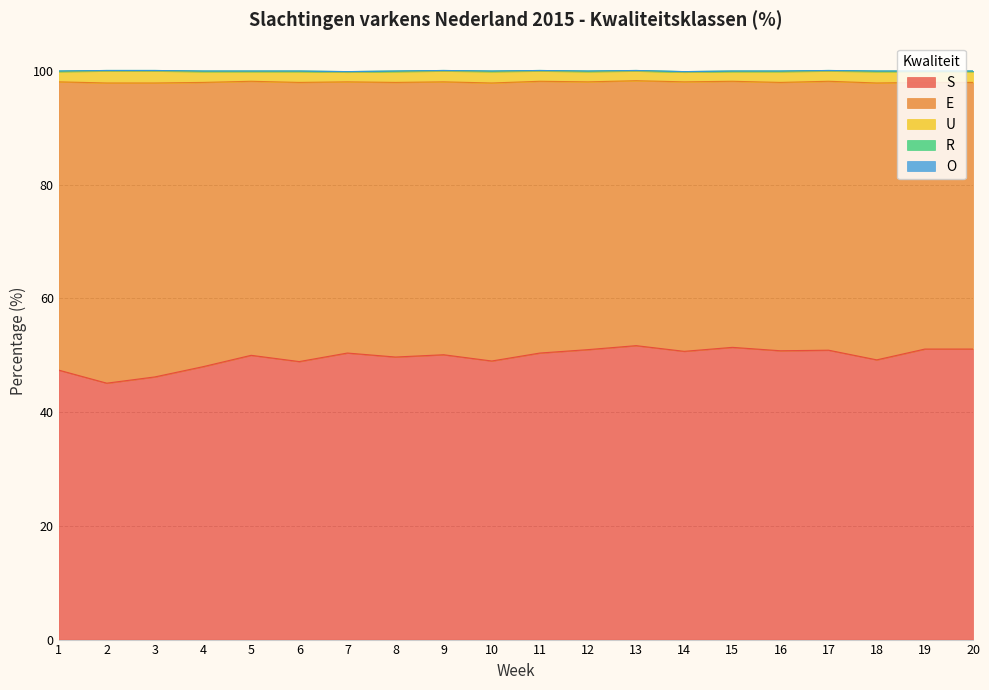

Which series changed the most between 9 and 19?

E